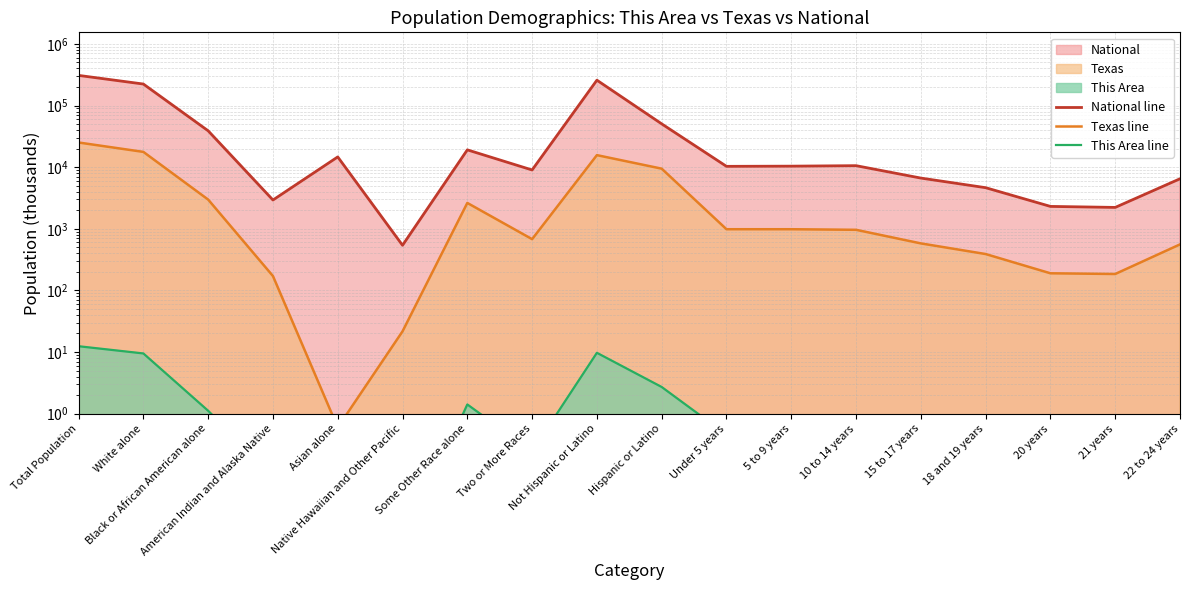

Which series has the largest range (max minus min)?

National line